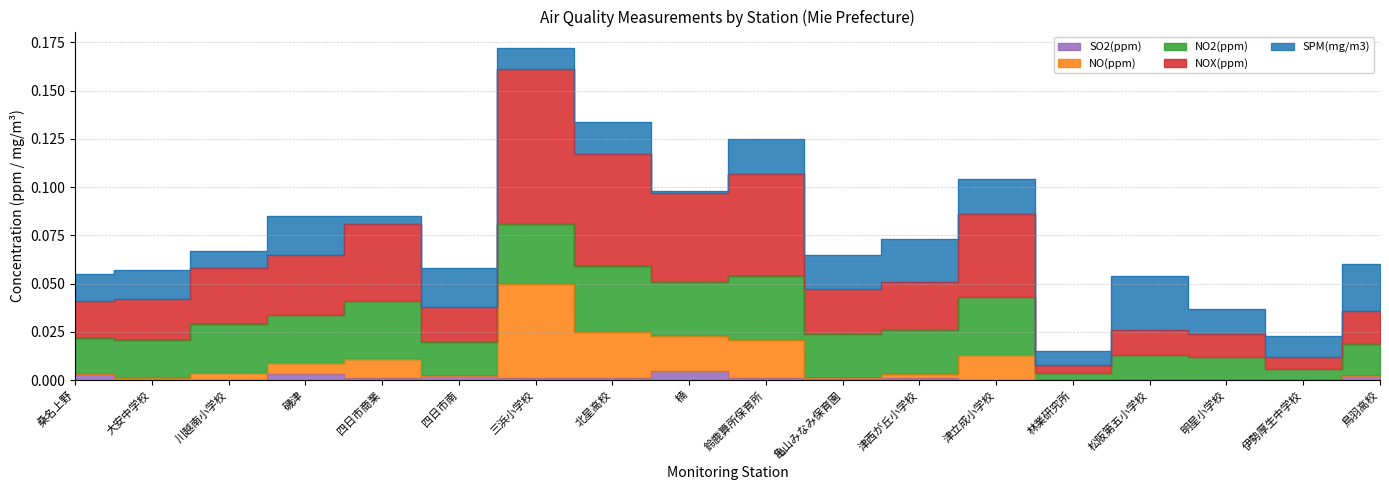

True or false: SO2(ppm) and NO(ppm) intersect in this chart.

False